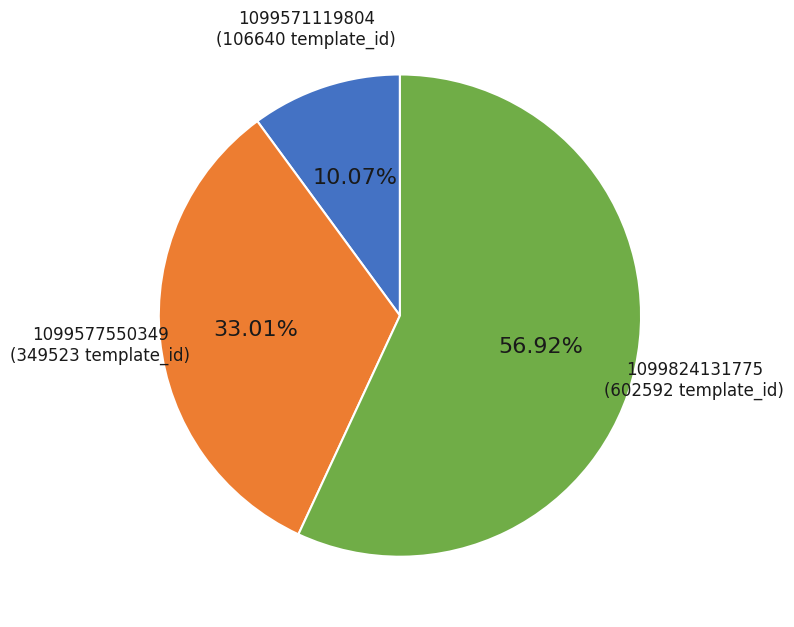

To the nearest percent, what portion does 1099824131775 represent?

57%